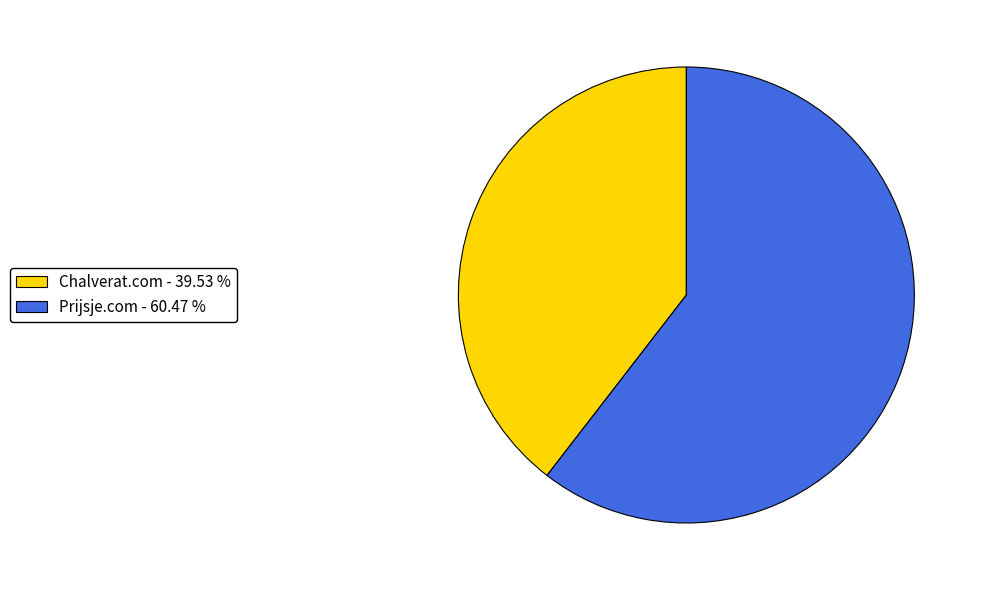

Which has a higher value, Prijsje.com - 60.47 % or Chalverat.com - 39.53 %?

Prijsje.com - 60.47 %